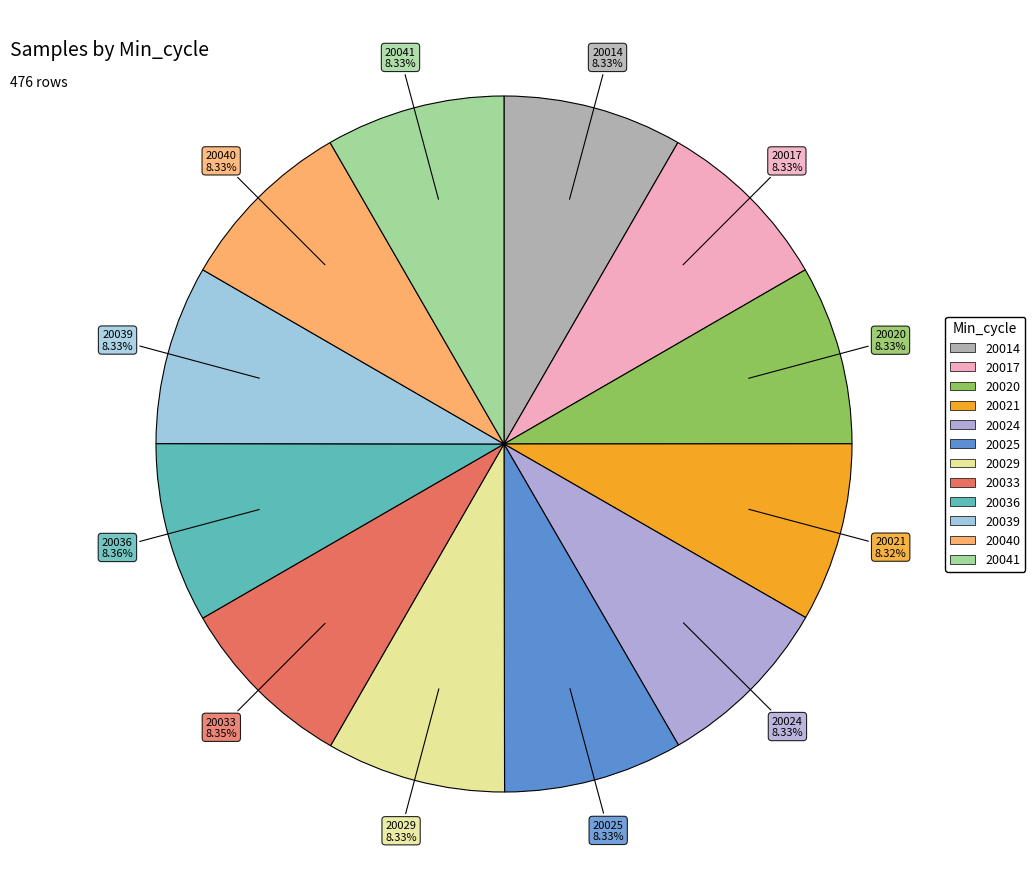

Approximately how many times larger is the value at 20025 compared to 20040?

1.0